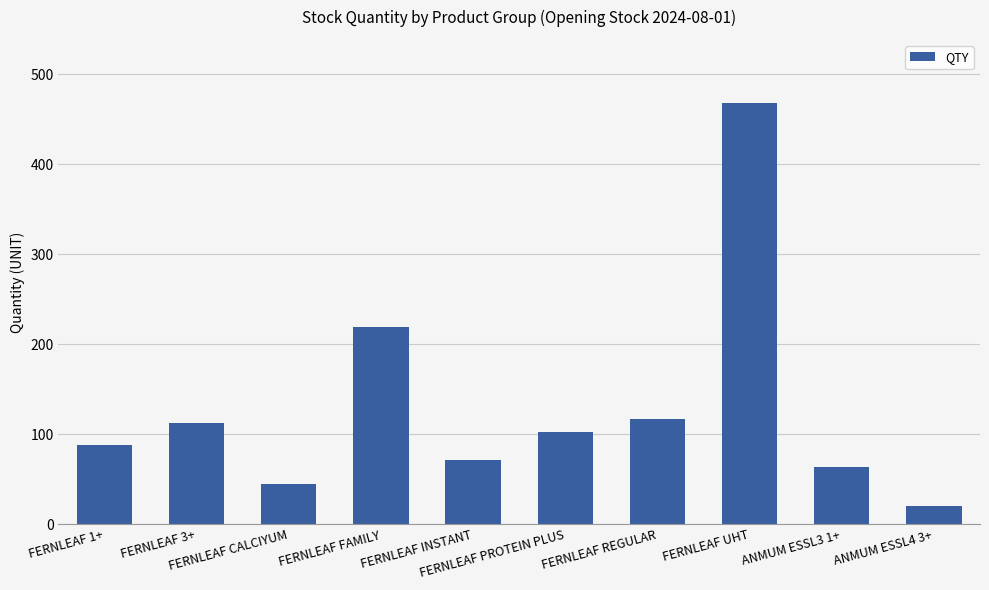

Reading left to right, extract all data points from this chart.

88	112	44	219	71	102	117	468	63	20